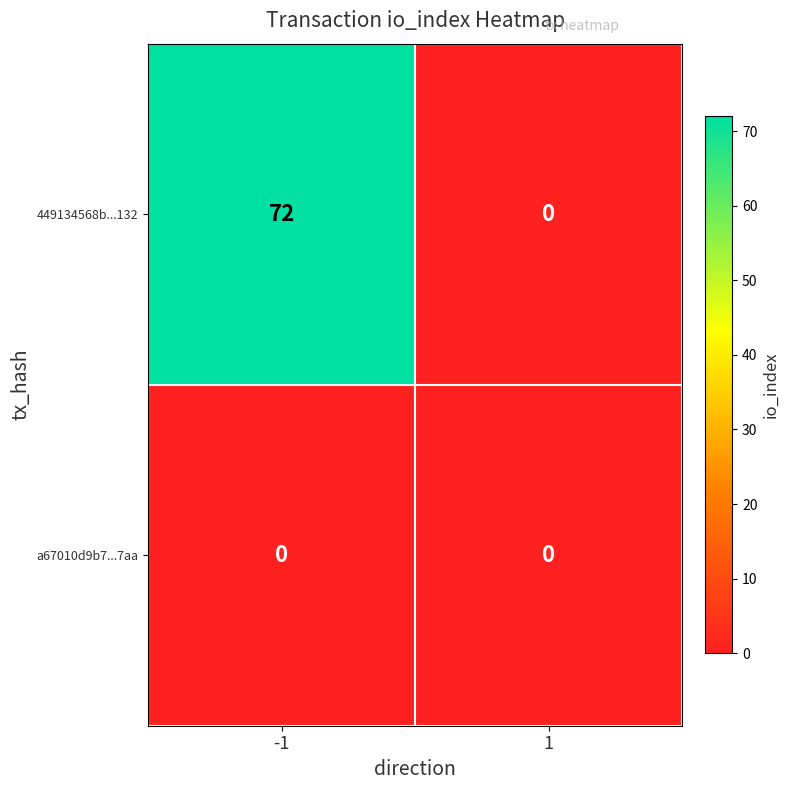

Rank the series by their maximum value, from lowest to highest.

a67010d9b7...7aa, 449134568b...132